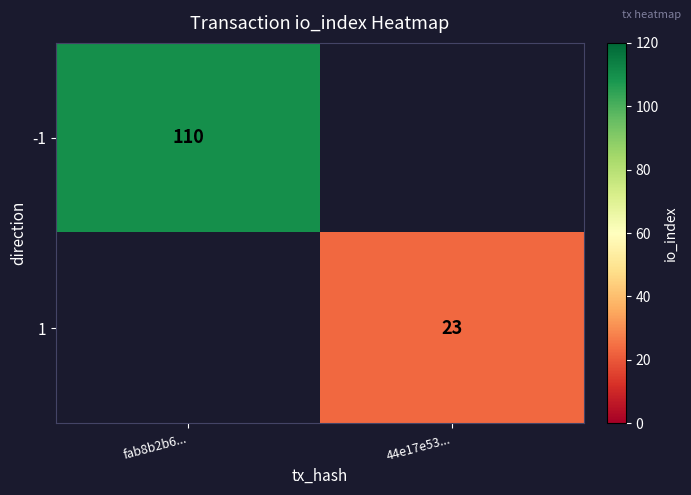

Between 44e17e53... and fab8b2b6..., which is larger?

fab8b2b6...